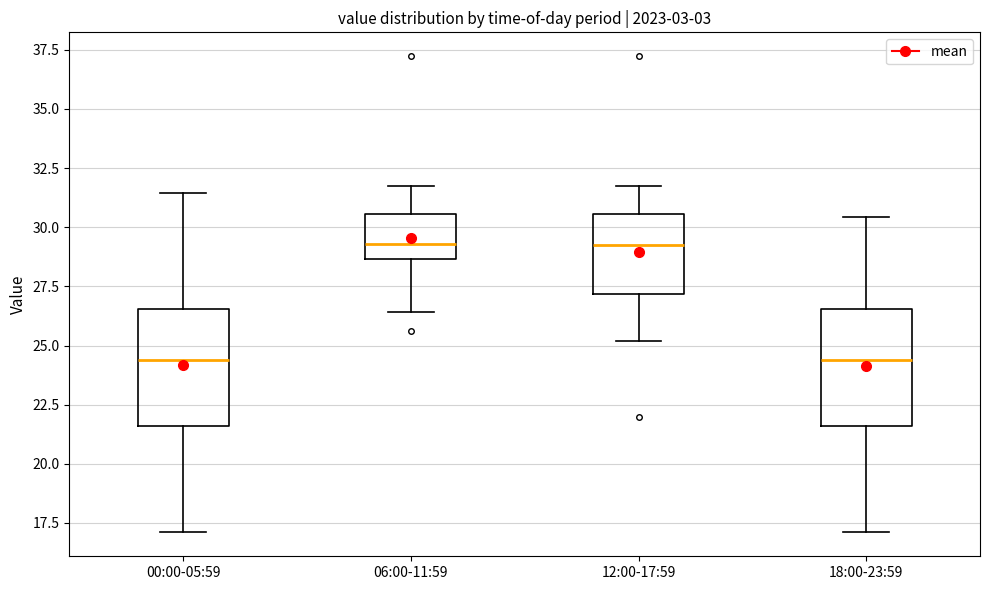

Where is the lower edge of the box for 12:00-17:59 on the y-axis? The values are not printed on the chart, so give them approximately, as read against the axis.

27.0